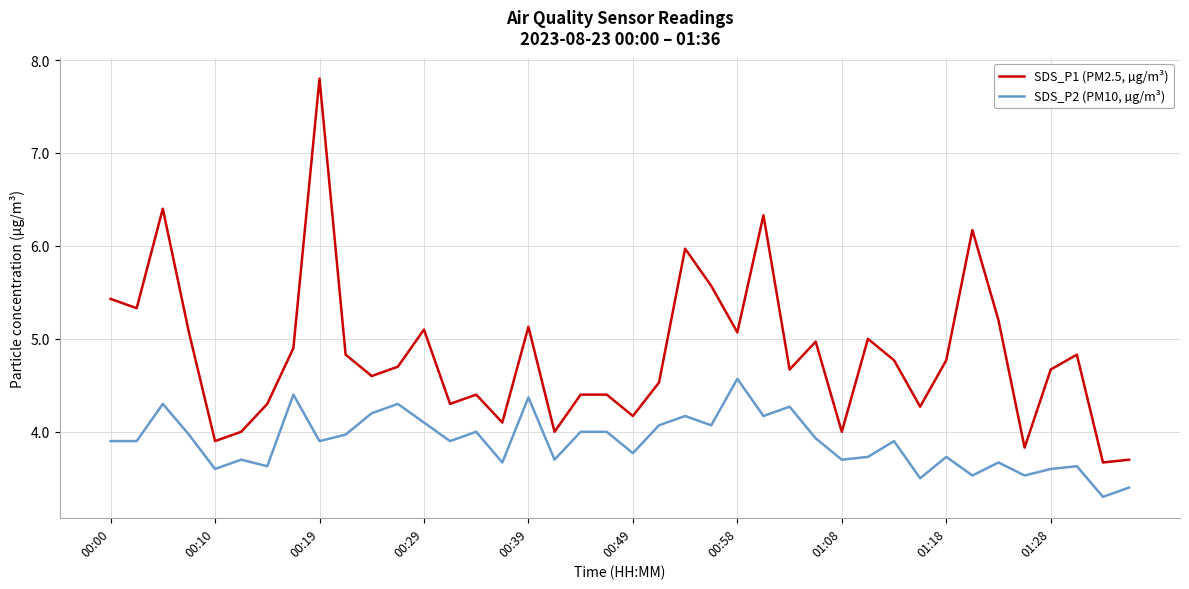

Which series has the largest total across all categories?

SDS_P1 (PM2.5, µg/m³)